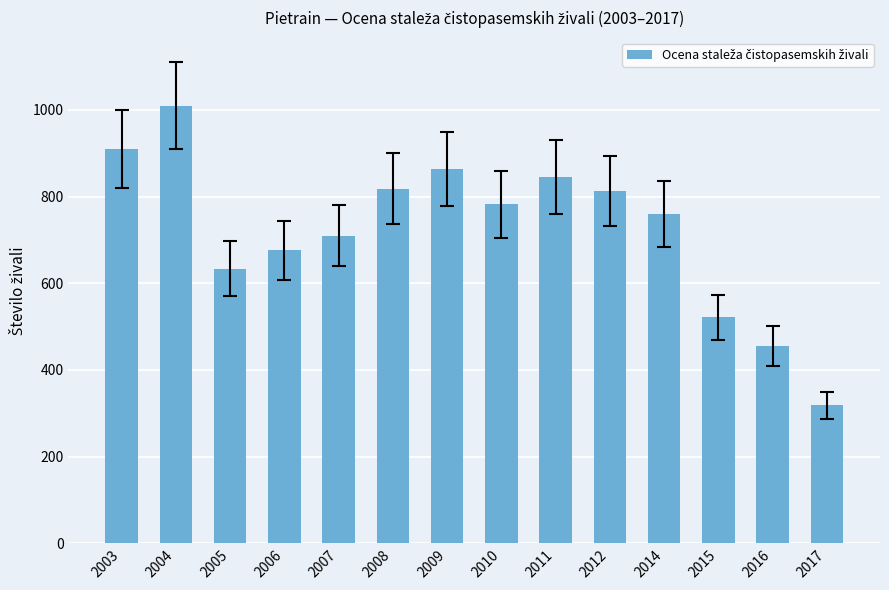

Is it true that the value at 2017 is 318?

True